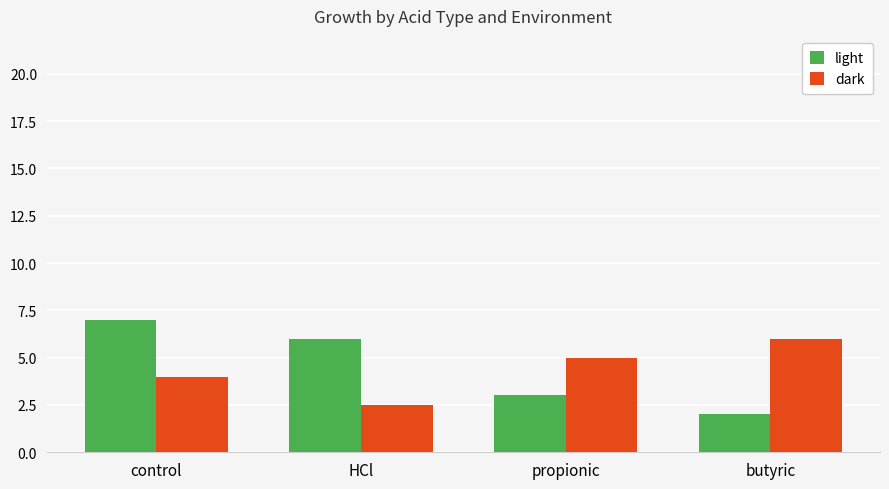

What is the difference between the dark values at propionic and butyric?

1.0